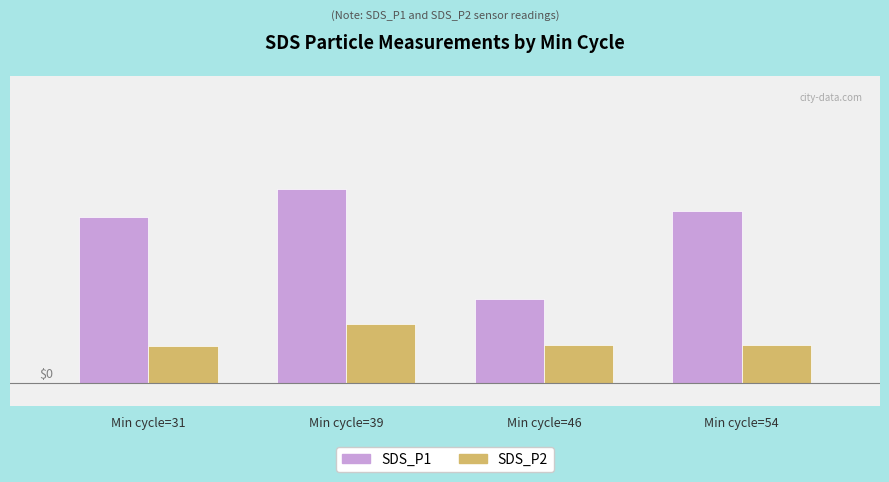

Does the chart contain any negative values?

No